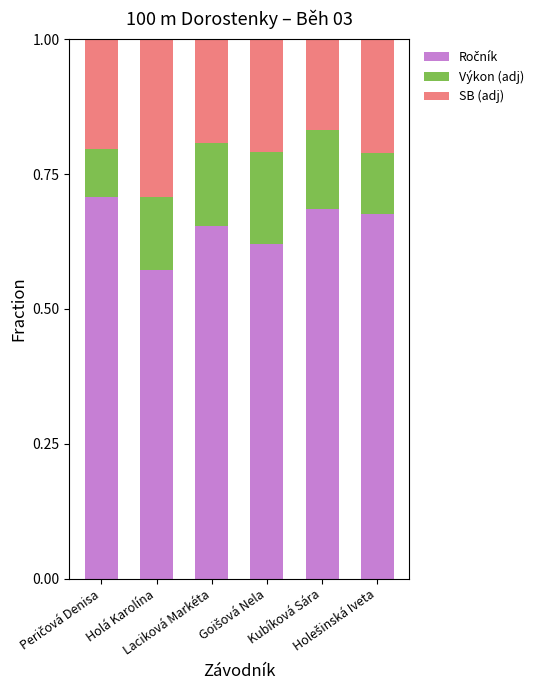

How many series are shown in this chart?

3